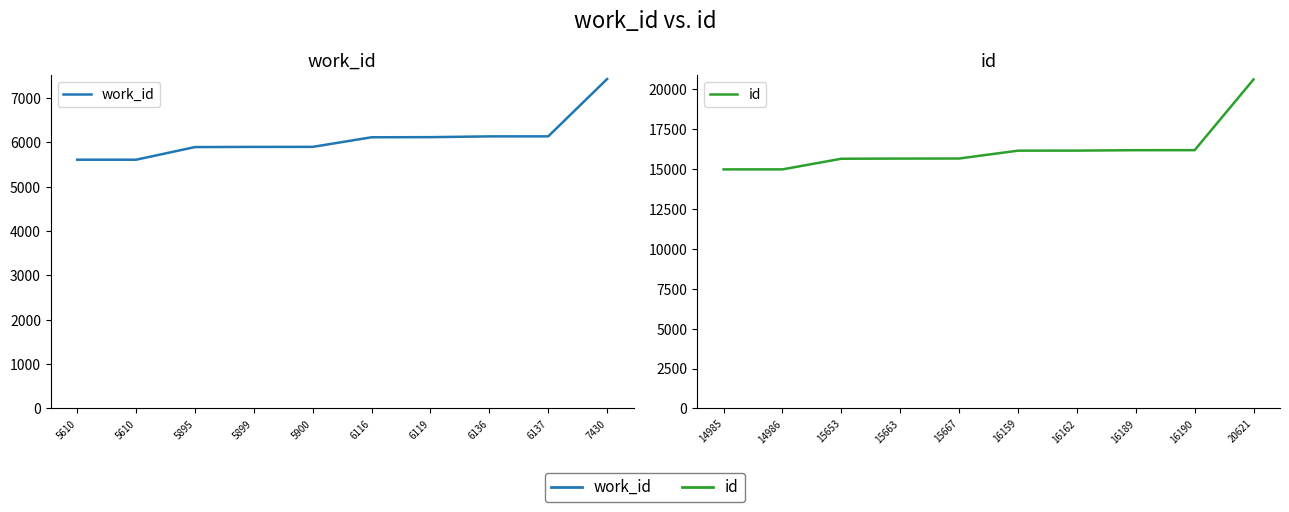

Count the number of categories in the chart.

10